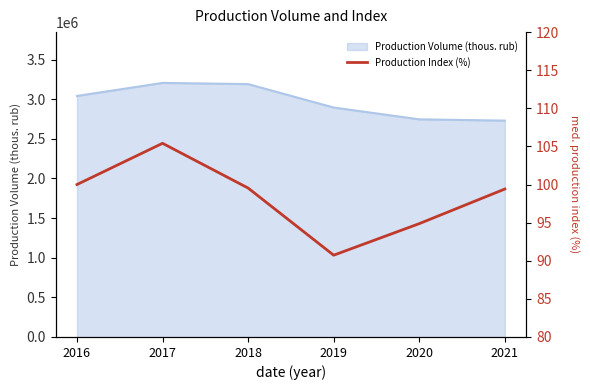

How many lines are shown in the chart?

1